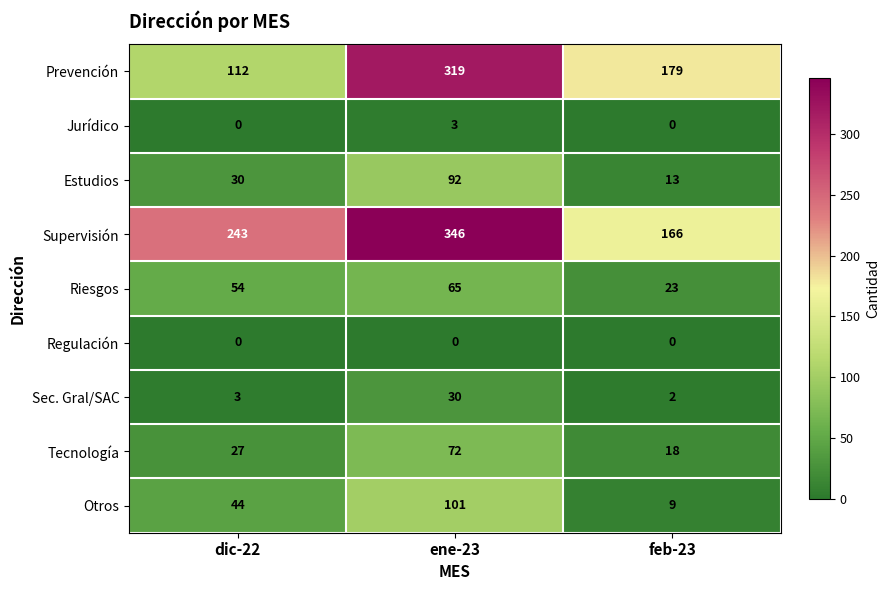

How many data points in Estudios are less than 30?

1